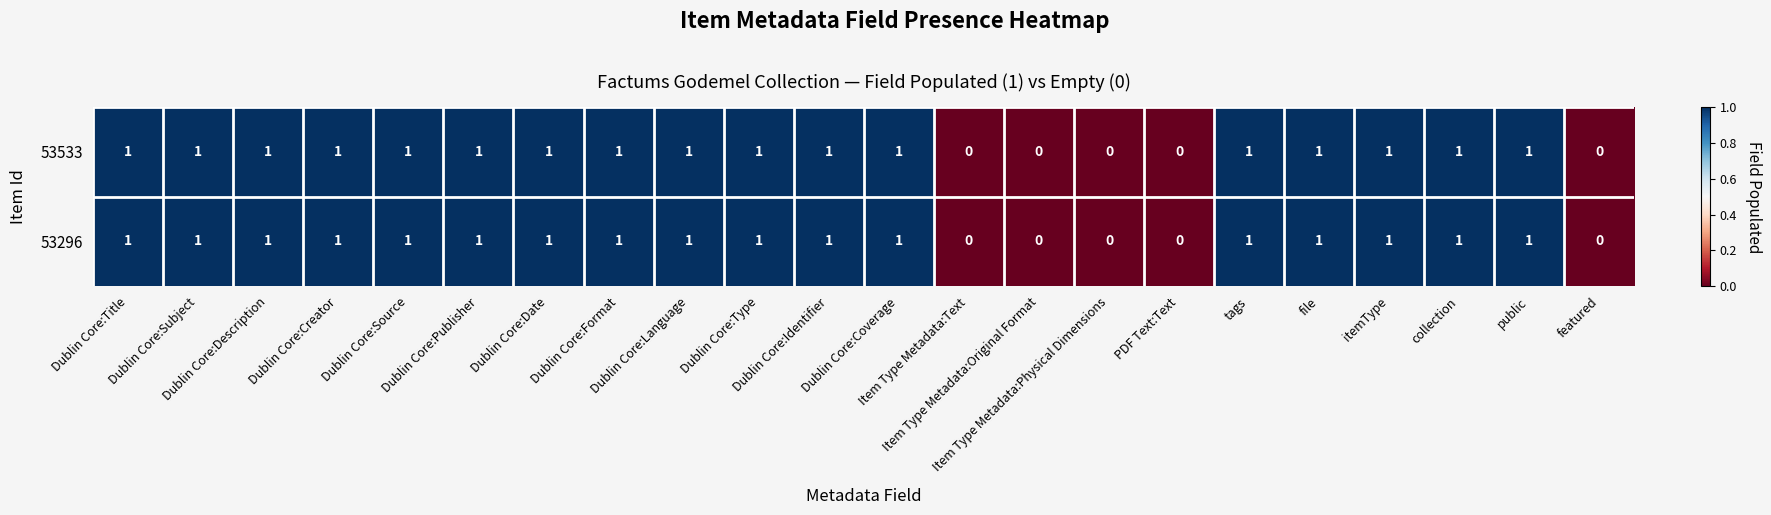

How many 53533 values are between 1 and 2?

17